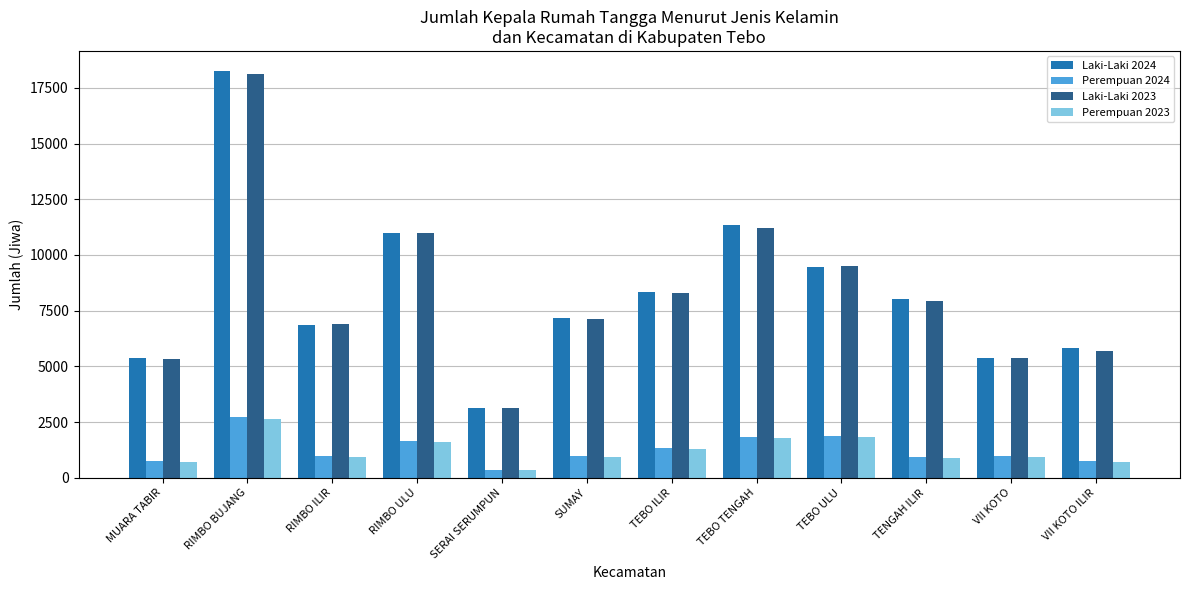

What is the average value of the Perempuan 2024 series?

1263